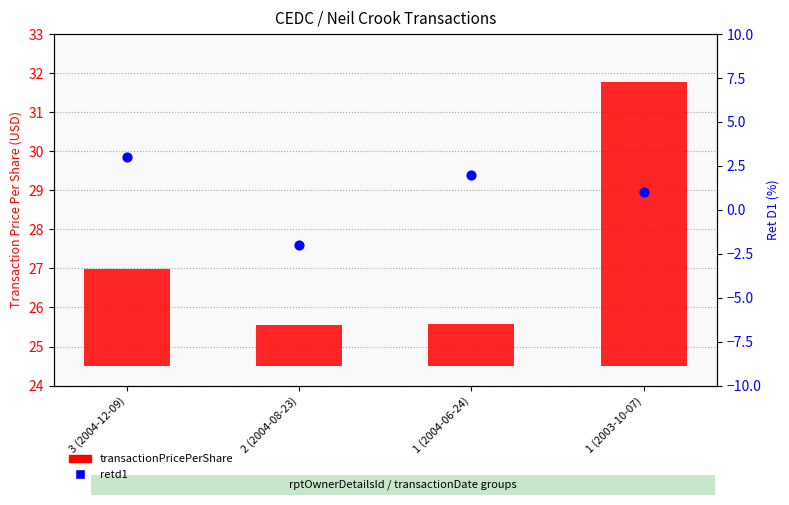

At which category is the sum across all series the highest?

1 (2003-10-07)